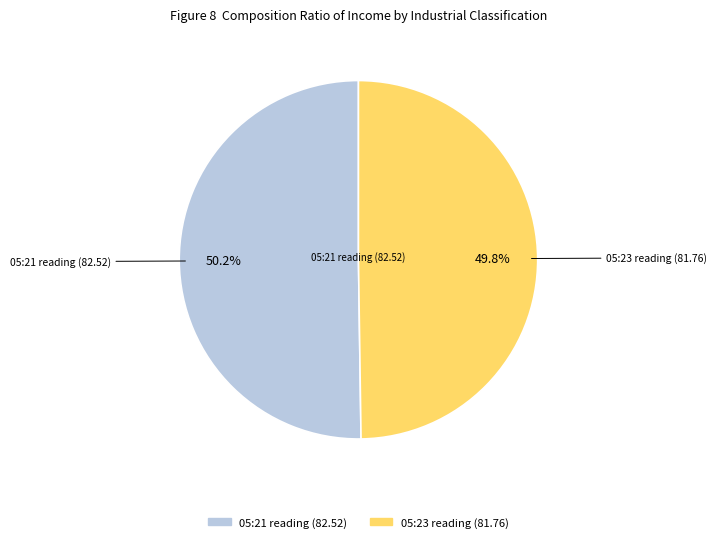

Is there any slice that represents more than half of the pie?

Yes